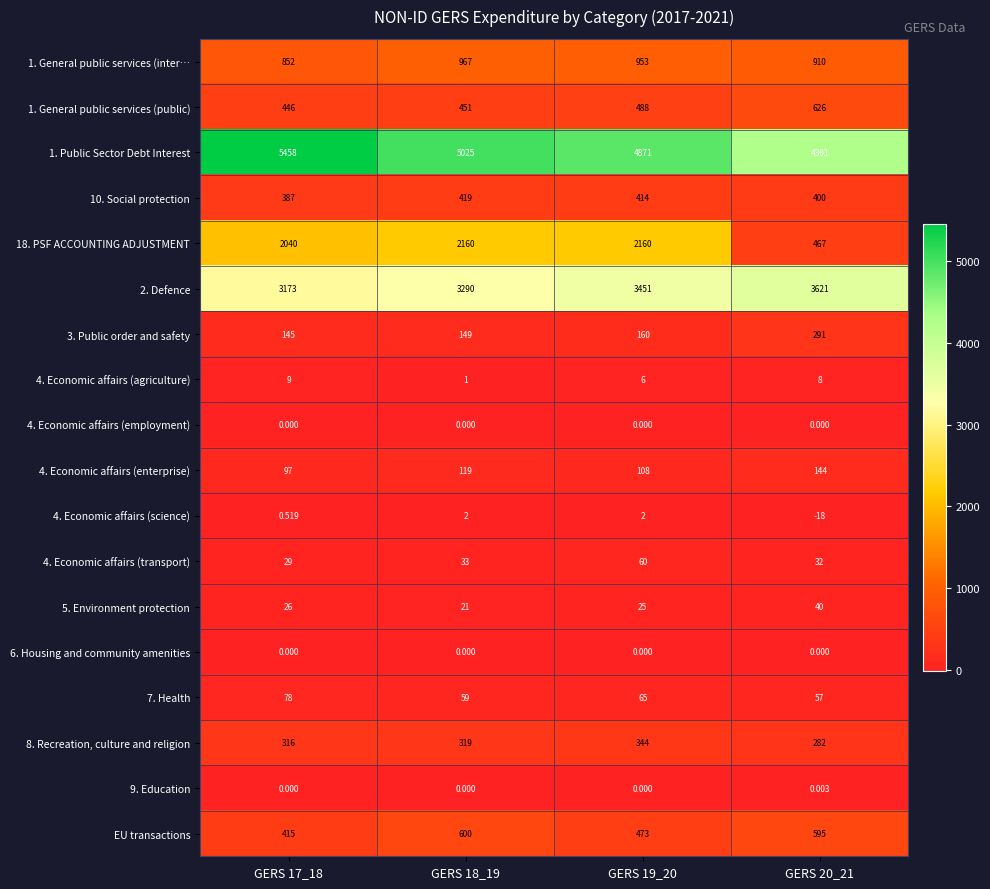

Is the value of 4. Economic affairs (science) at GERS 20_21 greater than the value of 6. Housing and community amenities at GERS 17_18?

No